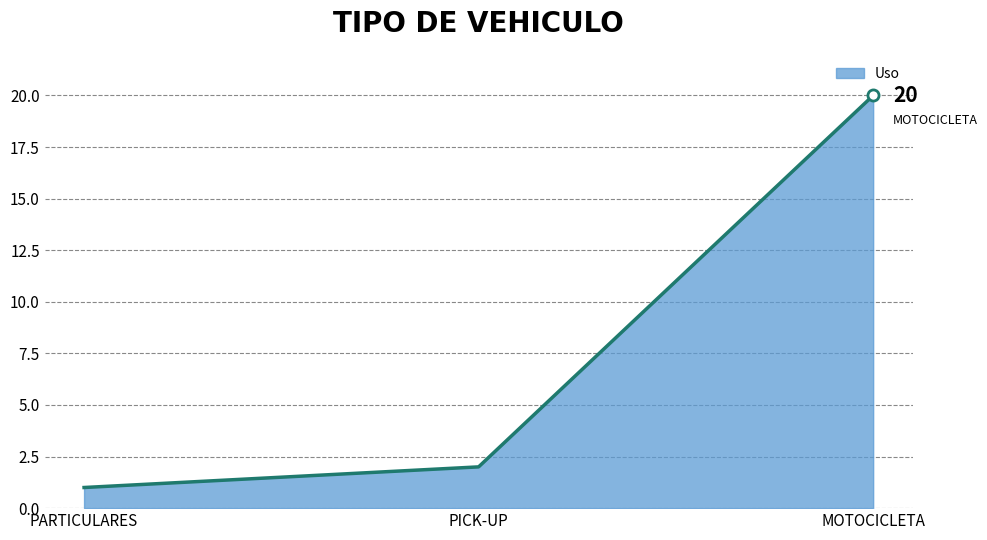

What is the change in value from PICK-UP to MOTOCICLETA?

+18